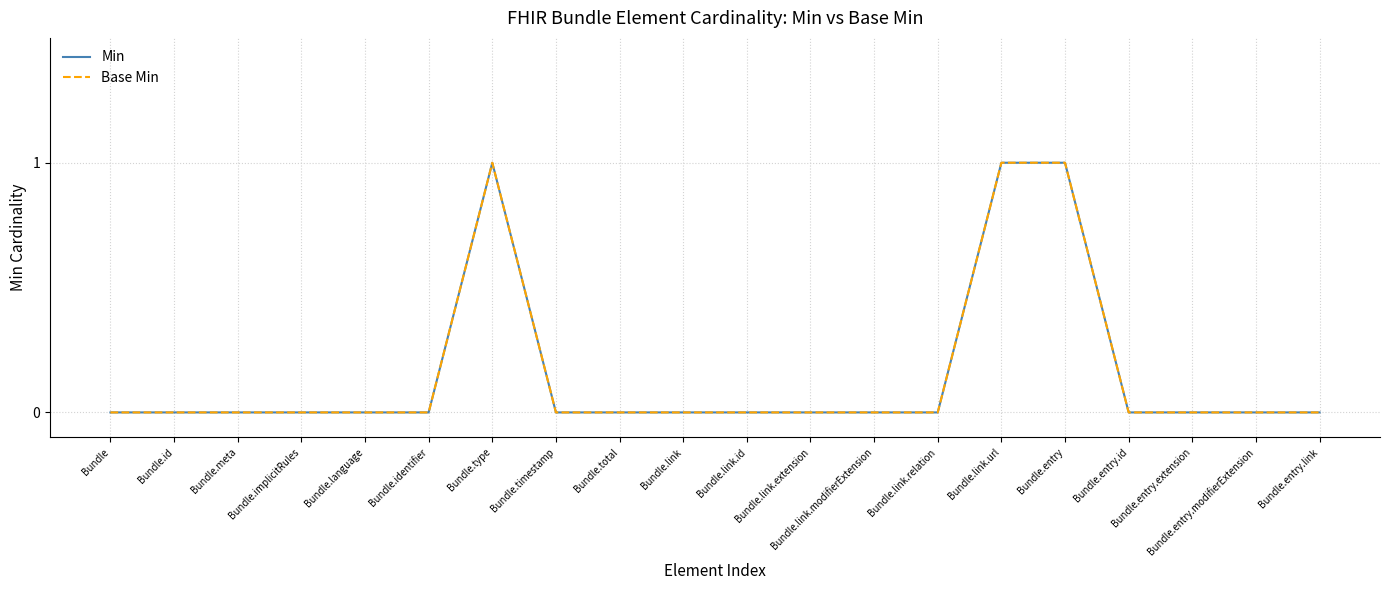

What is the label of the 2nd point from the left?

Bundle.id